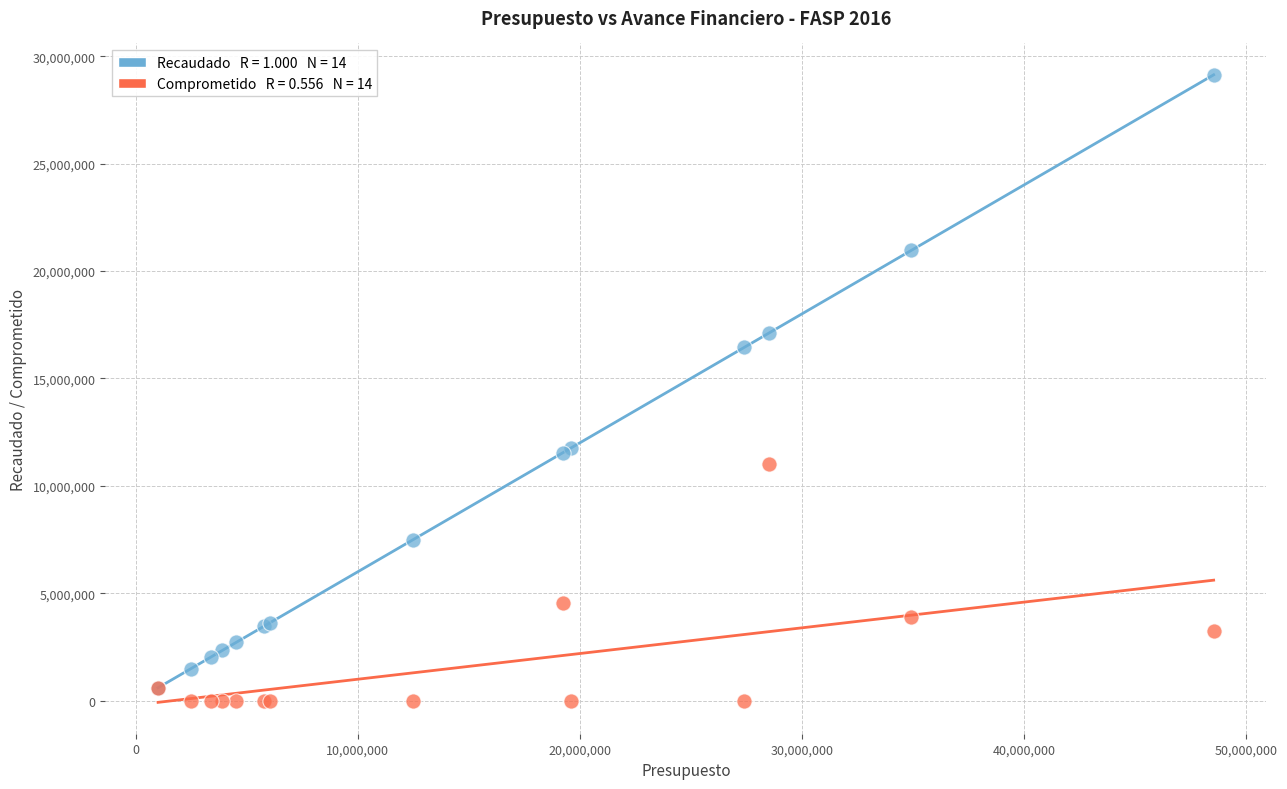

Across all series, what Y value is closest to 14565984?

16440000.0